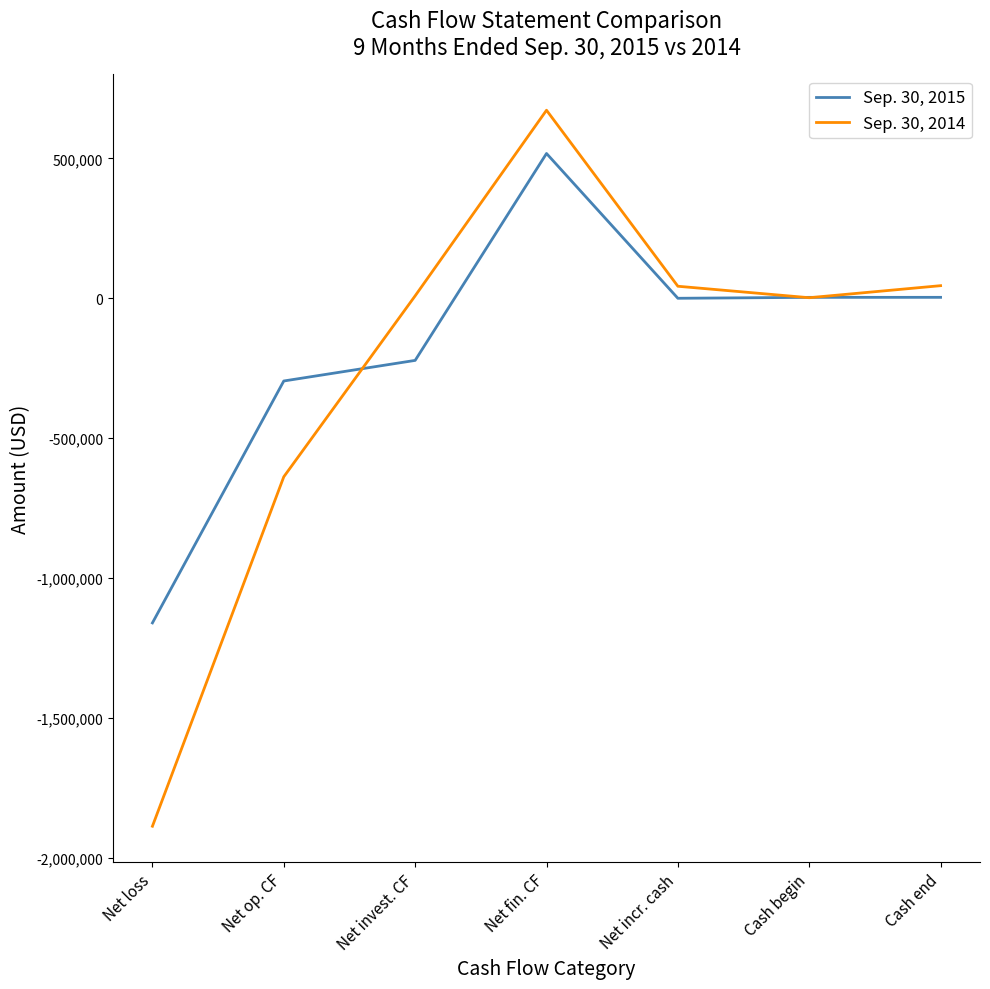

Which series has the widest spread of values?

Sep. 30, 2014